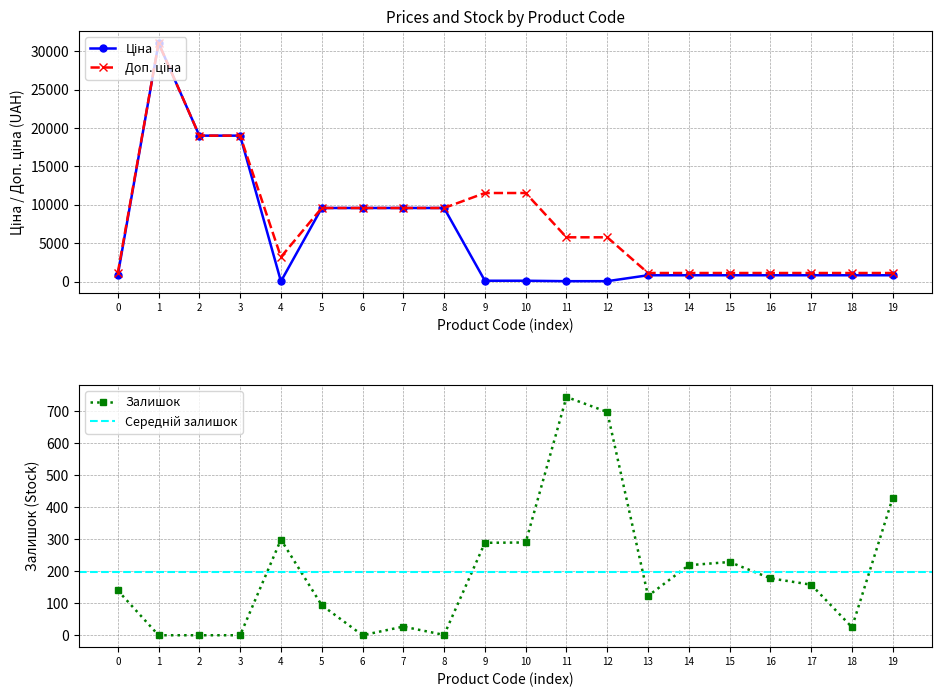

At which label is Залишок closest to 372?

19